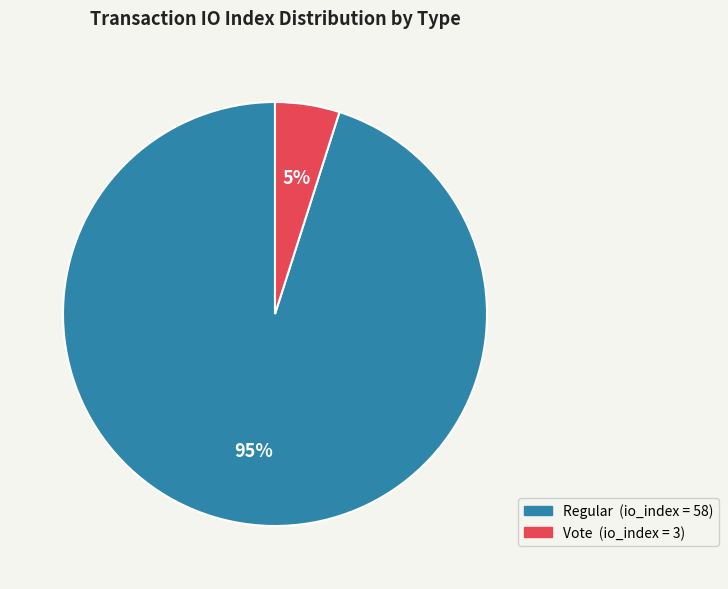

To the nearest percent, what is the average slice percentage?

50%